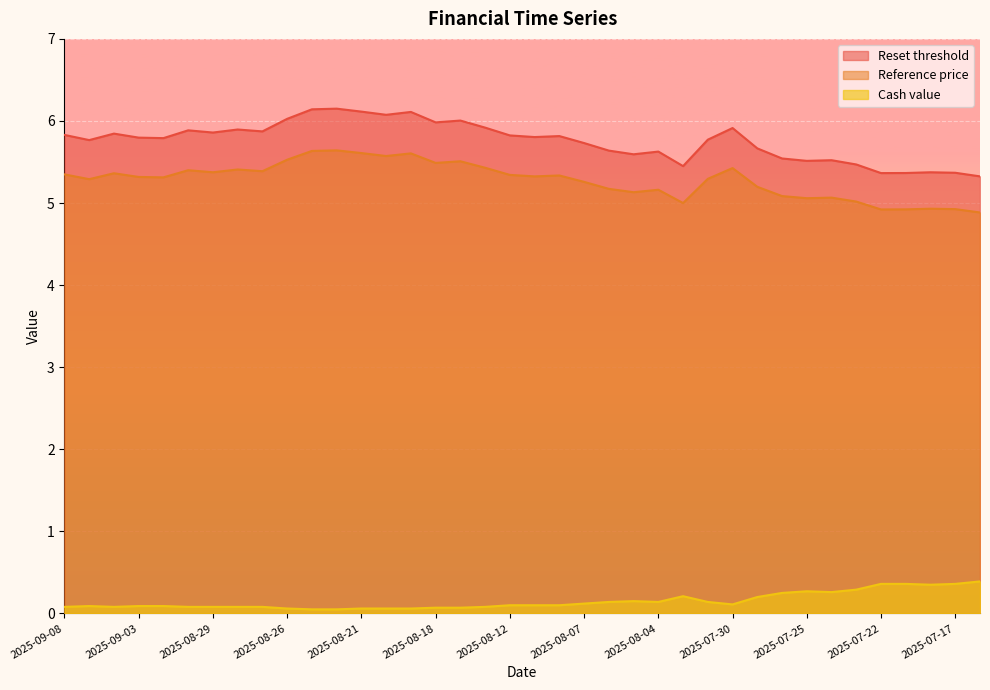

True or false: Cash value has a value of 0.1 at 2025-08-04.

True